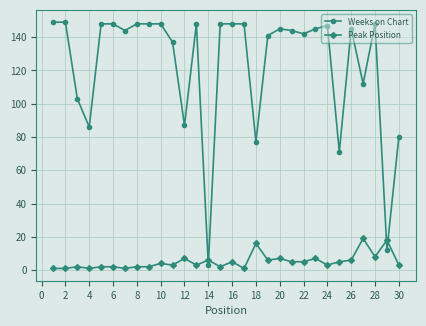

Reading left to right, what are all the values shown in this chart?

Weeks on Chart: 149	149	103	86	148	148	144	148	148	148	137	87	148	3	148	148	148	77	141	145	144	142	145	147	71	145	112	148	12	80
Peak Position: 1	1	2	1	2	2	1	2	2	4	3	7	3	6	2	5	1	16	6	7	5	5	7	3	5	6	19	8	18	3